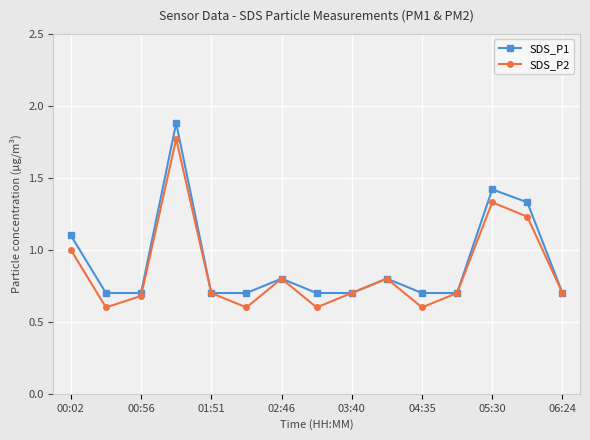

What is the highest value of the SDS_P1 series?

1.9